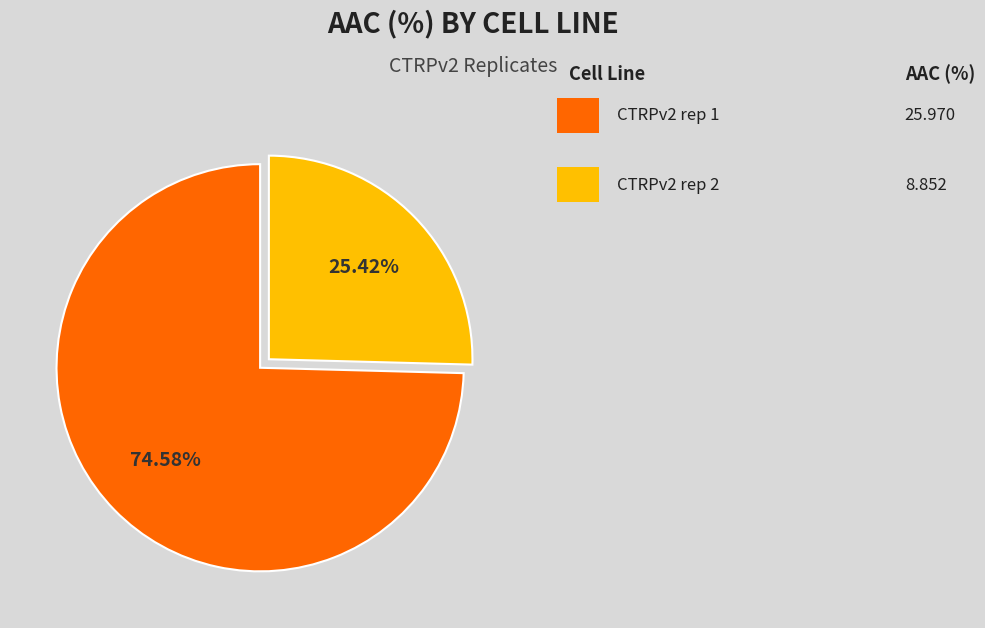

Does any single category account for the majority?

Yes